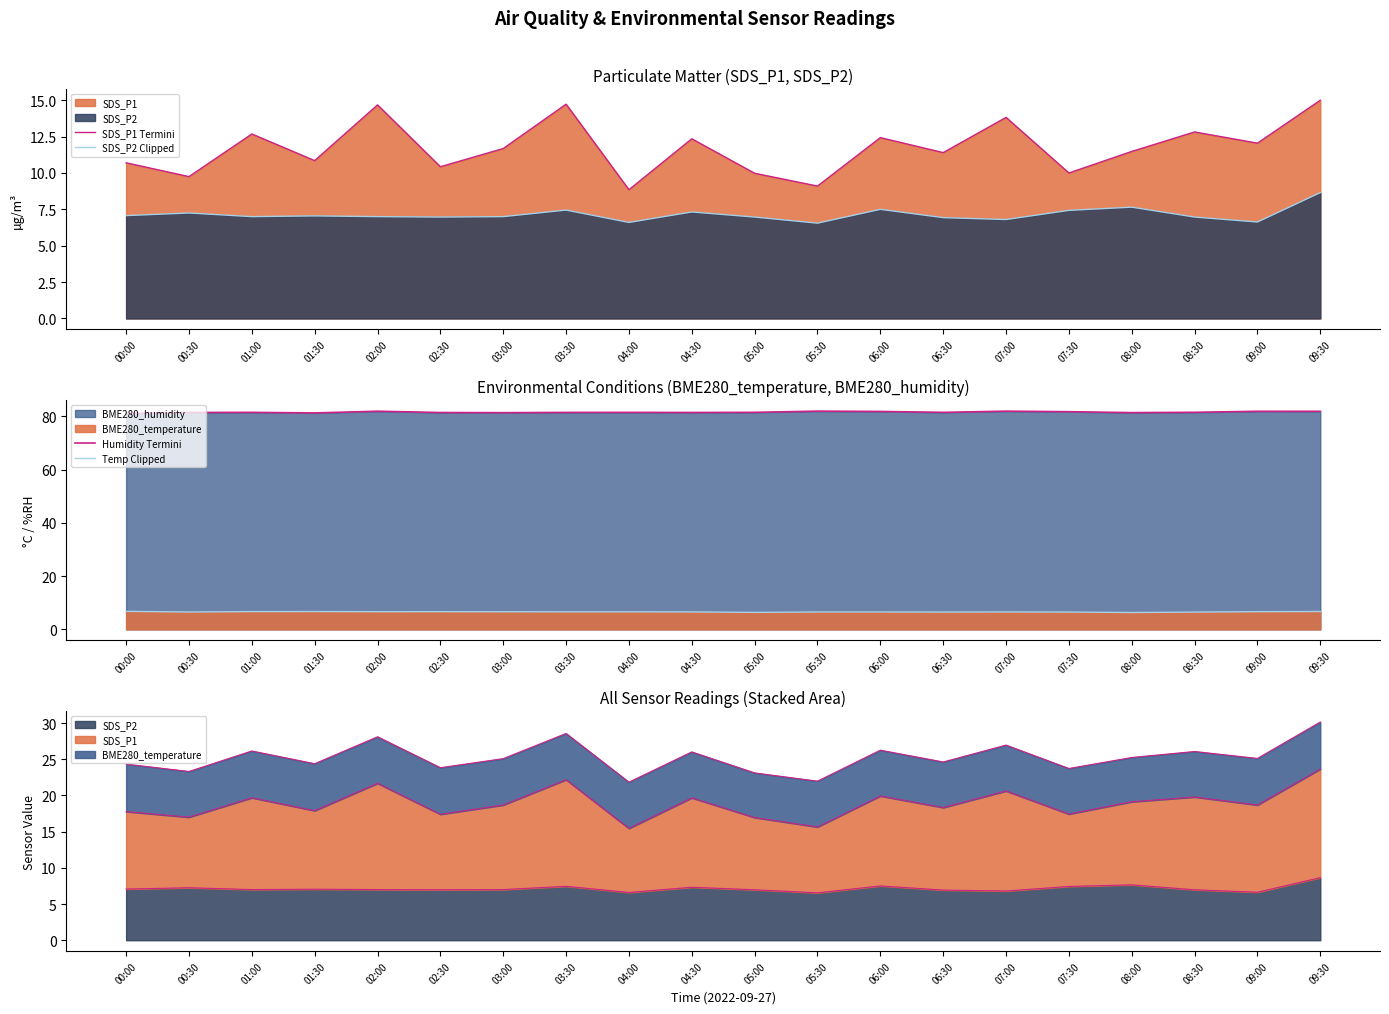

How many data points in SDS_P2 Clipped are less than 7?

8